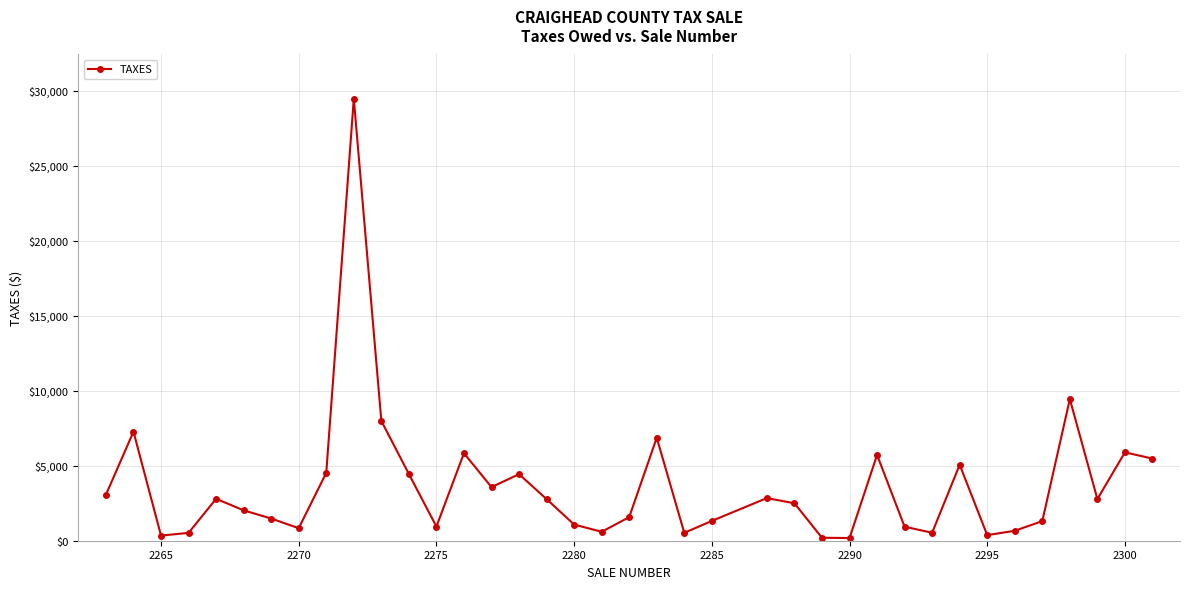

What is the maximum value shown in the chart?

29473.6